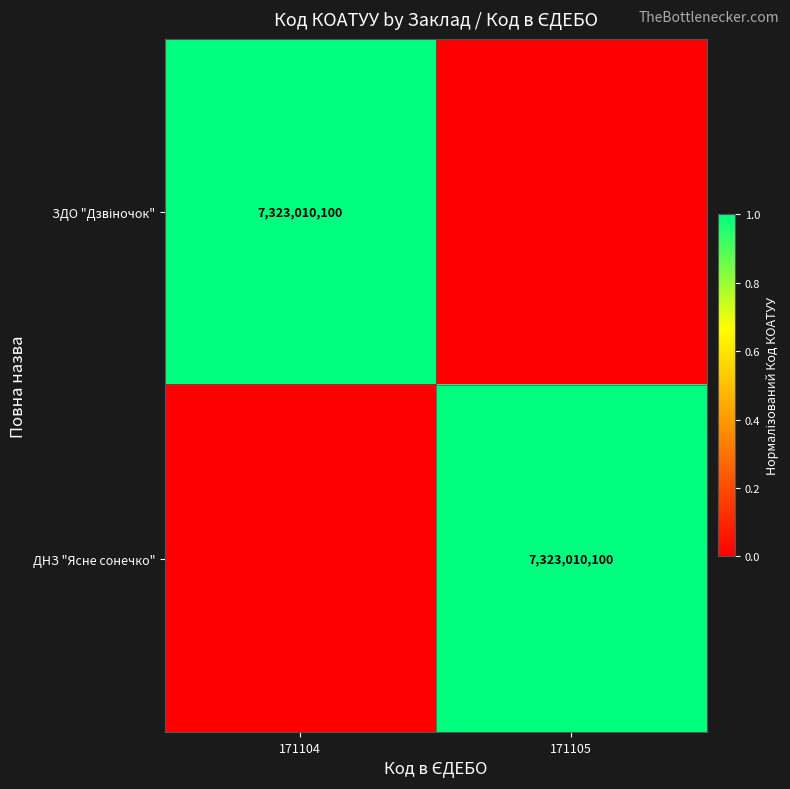

True or false: ДНЗ "Ясне сонечко" has a value of 7323010100 at 171105.

True